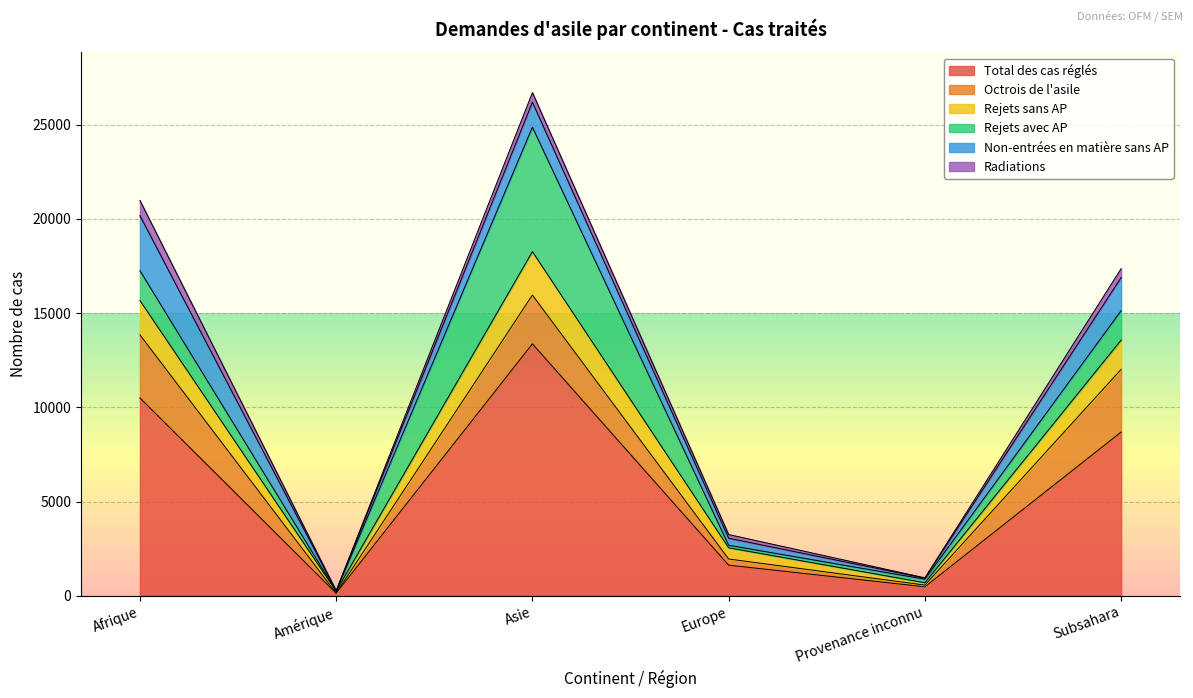

Reading left to right, list all the values displayed in this chart.

Total des cas réglés: 10500	134	13369	1625	475	8689
Octrois de l'asile: 3350	3	2588	325	92	3324
Rejets sans AP: 1821	103	2307	595	123	1556
Rejets avec AP: 1582	4	6604	134	188	1562
Non-entrées en matière sans AP: 2921	9	1328	374	57	1757
Radiations: 807	15	507	195	15	471